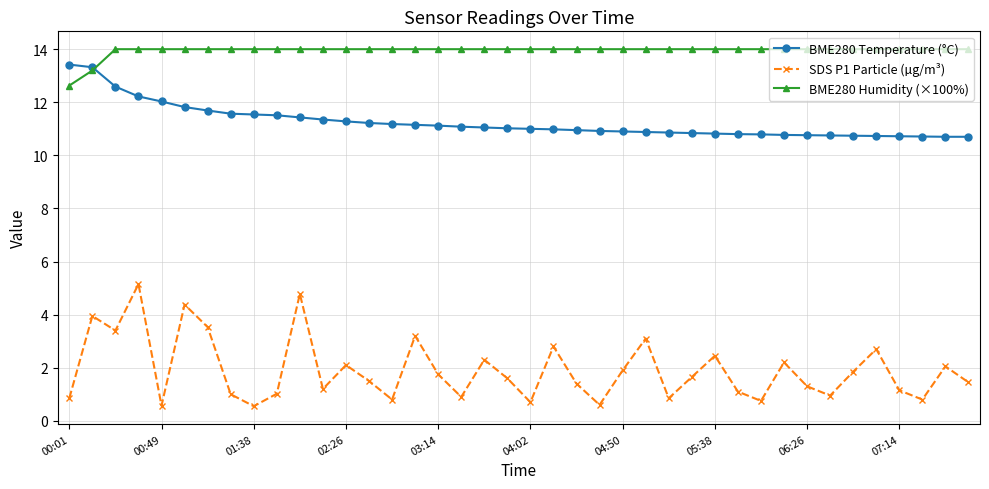

What is the value of the BME280 Humidity (×100%) point at the 39th from the left?

14.0